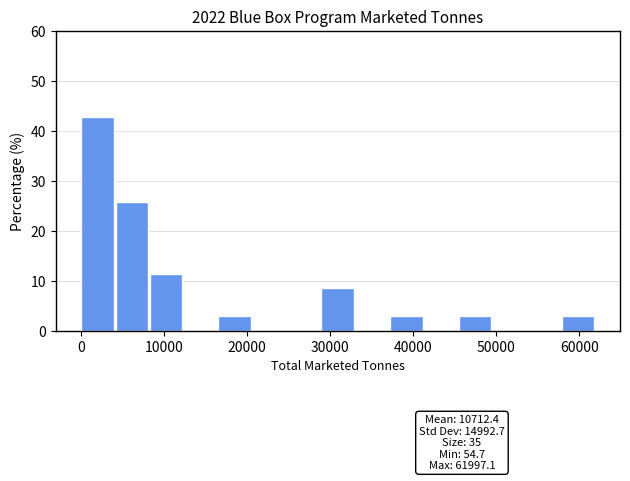

Which range on the x-axis has the tallest bar?

0 to 4000